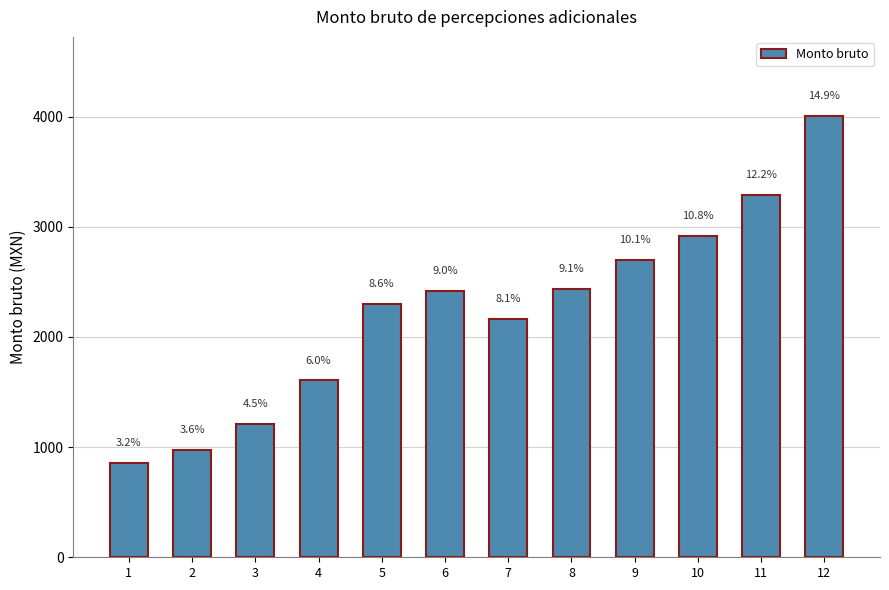

Read the value at 4.

1605.5